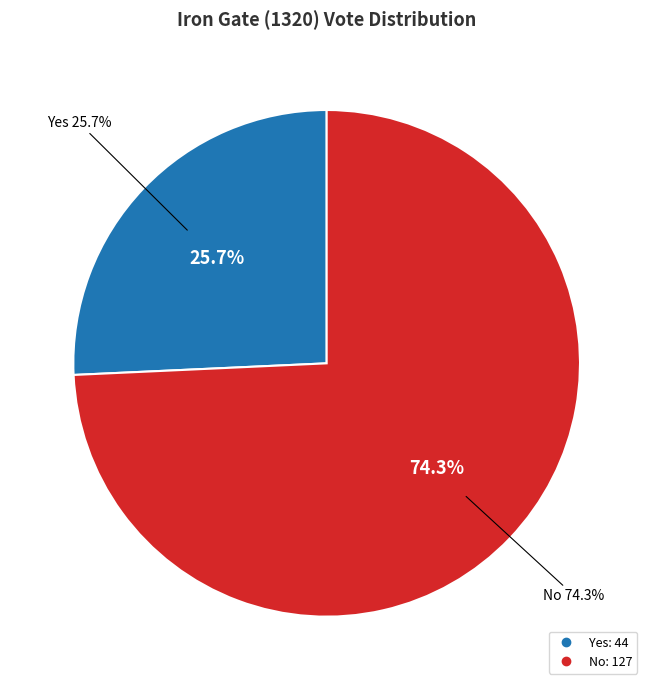

What percentage is the Yes slice, to the nearest percent?

26%